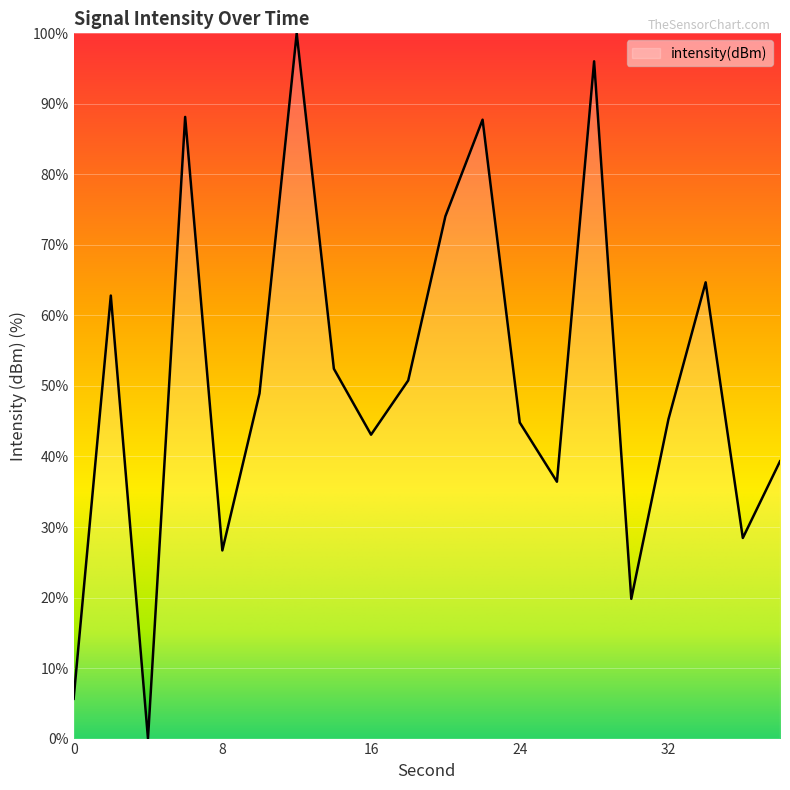

What is the sum of all values?

1015.2